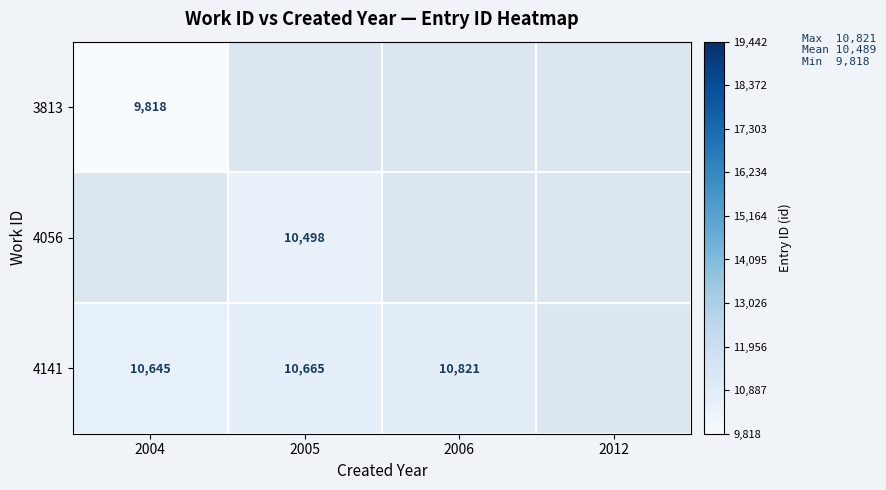

The value of 4141 at 2006 is 5792. True or false?

False